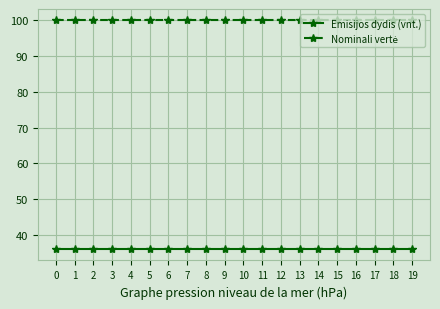

What is the difference between the highest and lowest values at 19?

64